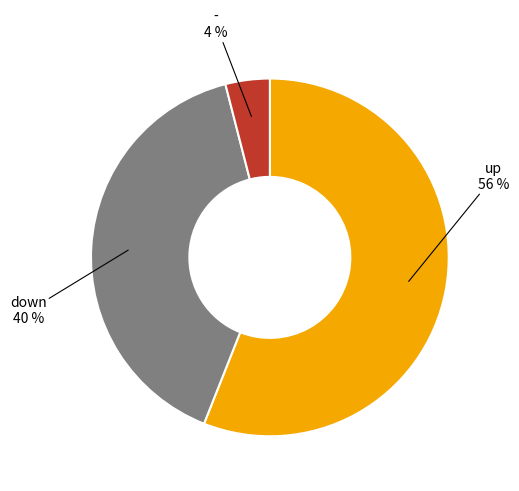

To the nearest percent, what is the difference between the largest and smallest slice percentages?

52%